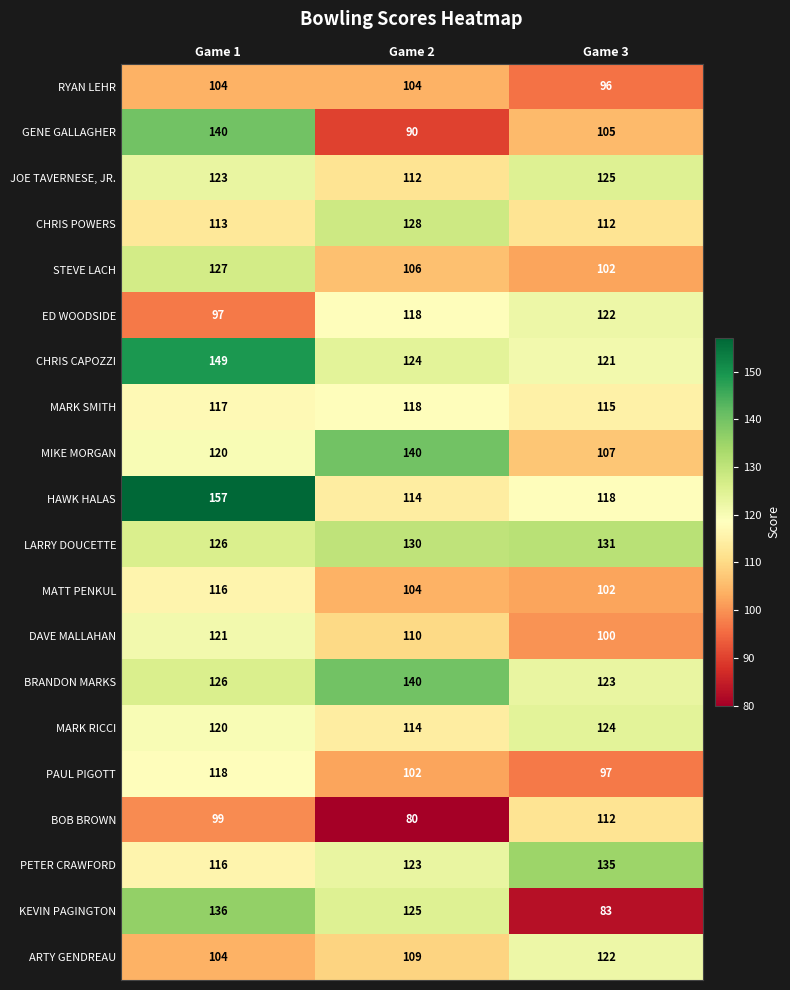

Rank the categories by PAUL PIGOTT value from lowest to highest.

Game 3, Game 2, Game 1